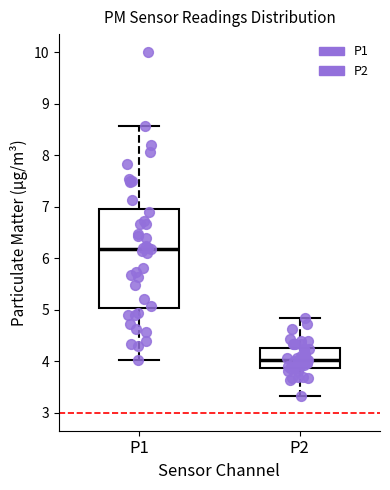

Which box's median line is the highest?

P1